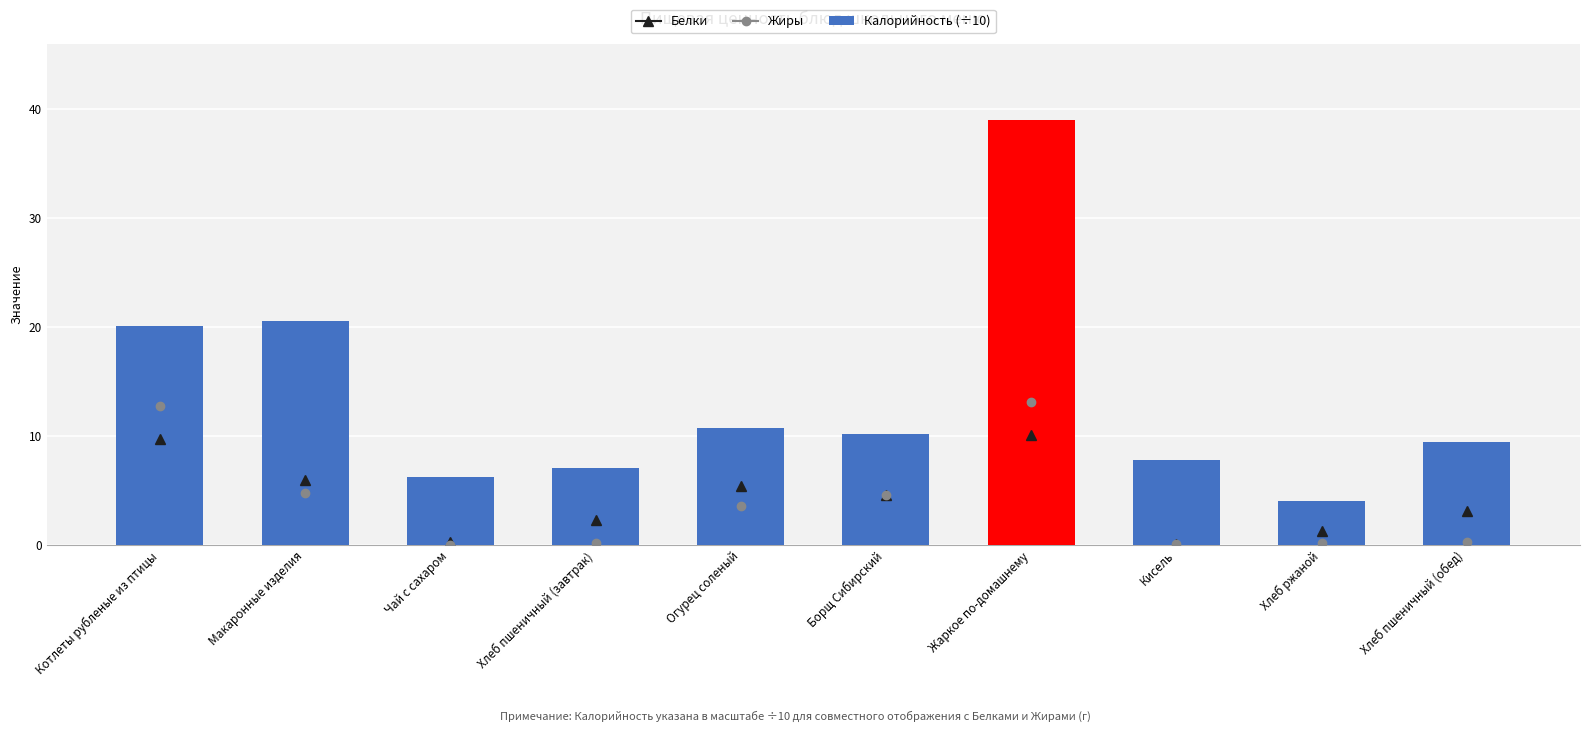

How many values are below 10?

5